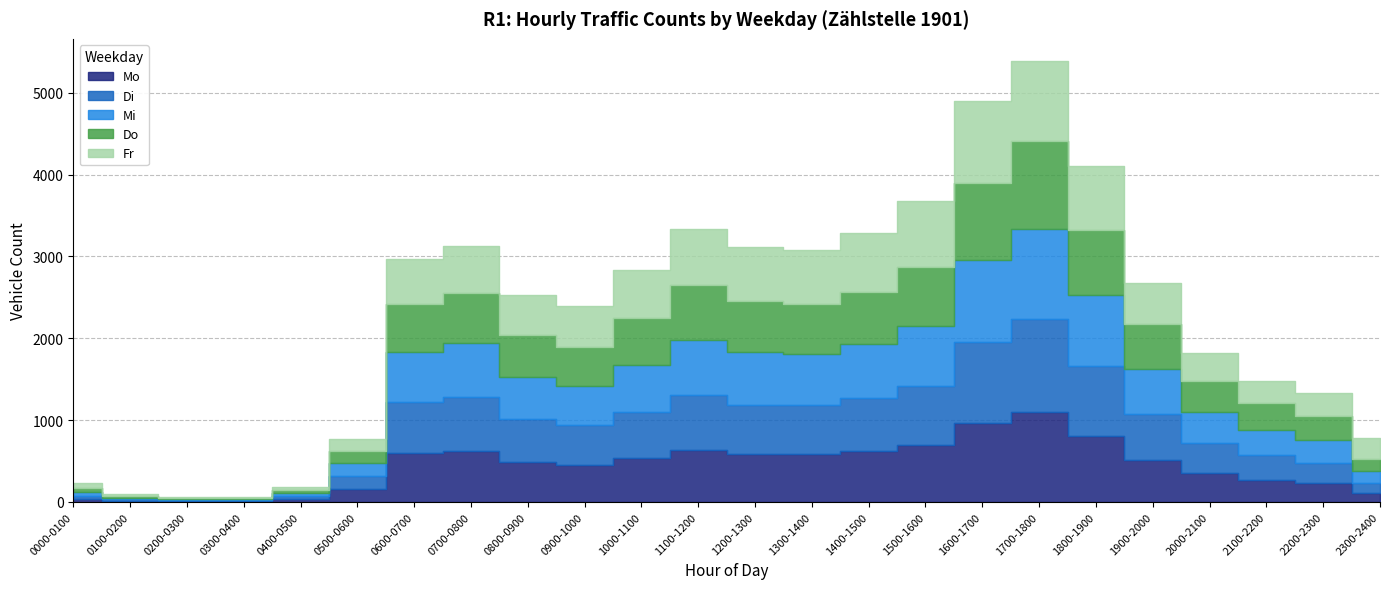

What is the sum of all Di values?

10942